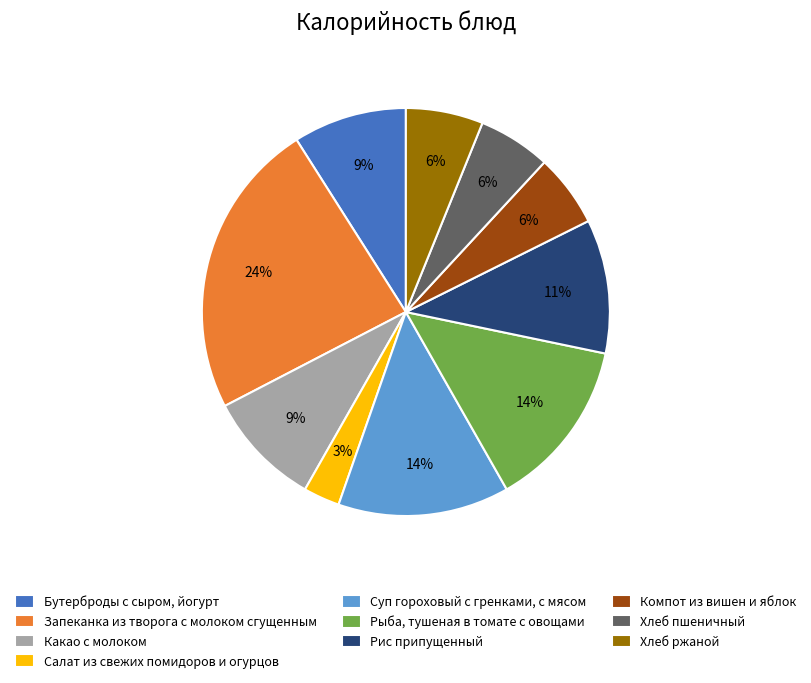

What is the smallest slice in the pie chart?

Салат из свежих помидоров и огурцов